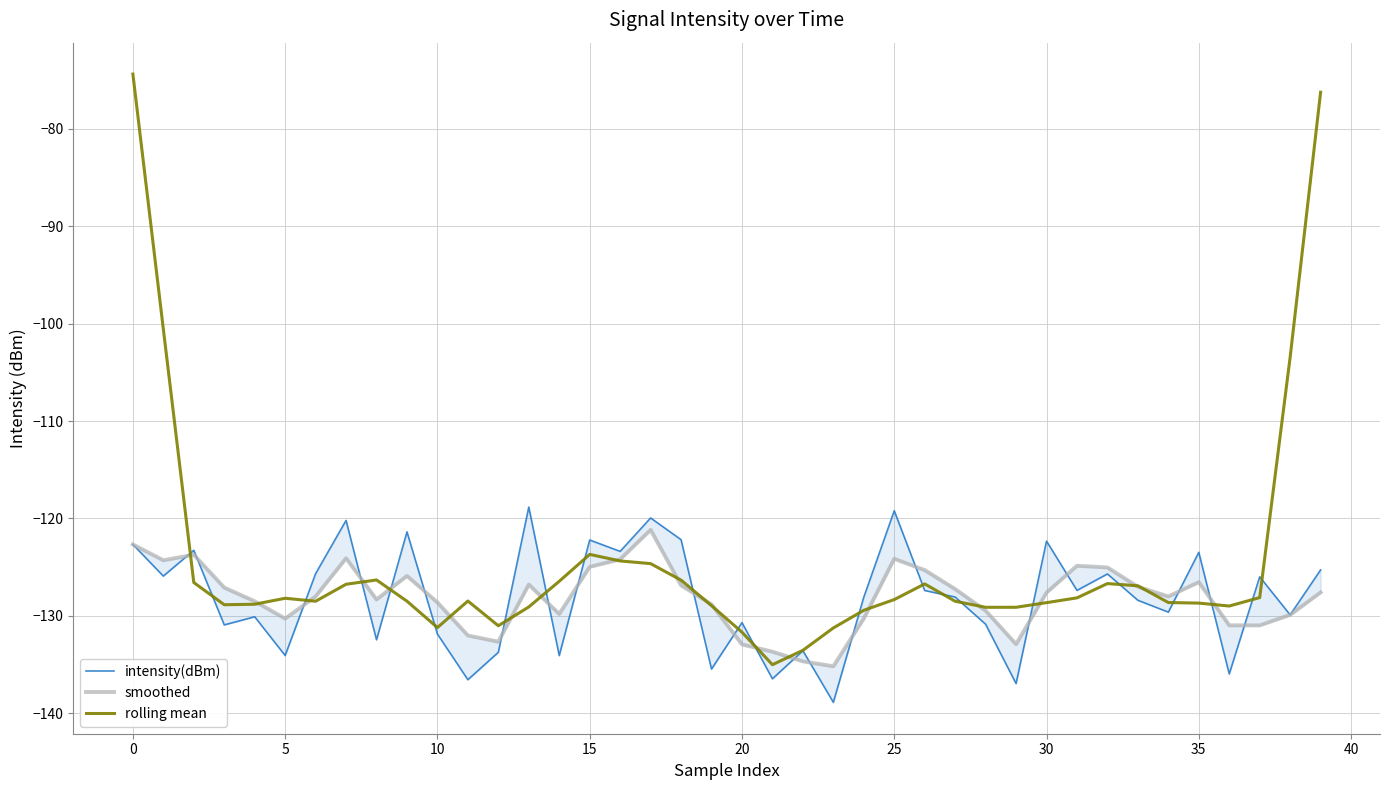

Read the rolling mean value at 10.

-131.2